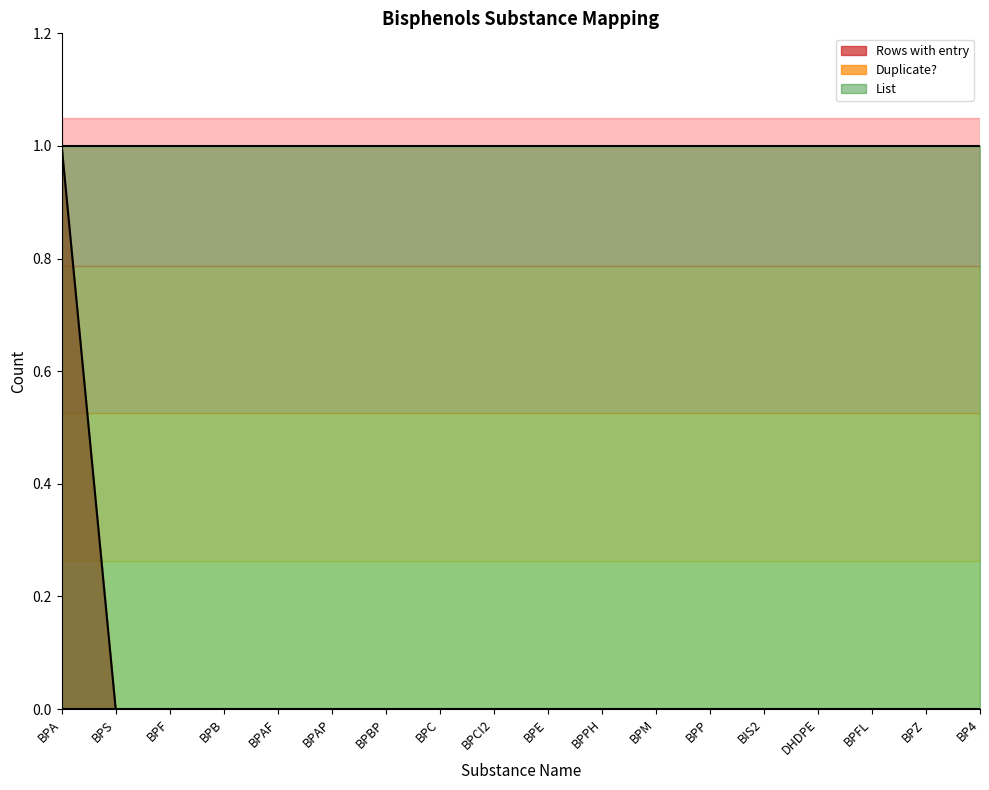

List the series in order of their peak value, lowest first.

Duplicate?, Rows with entry, List